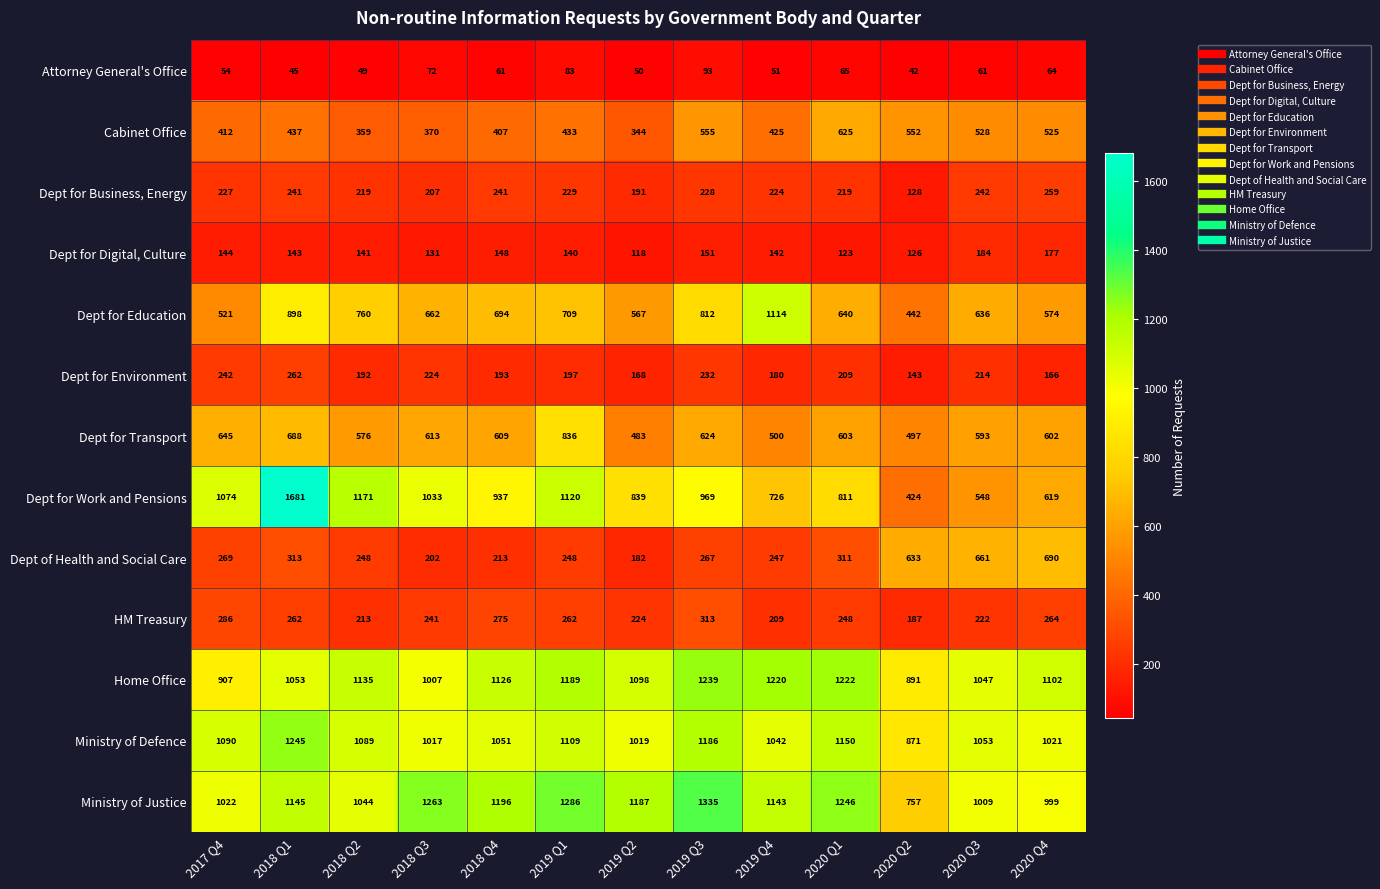

What is the sum of the HM Treasury values at 2019 Q4 and 2020 Q1?

457